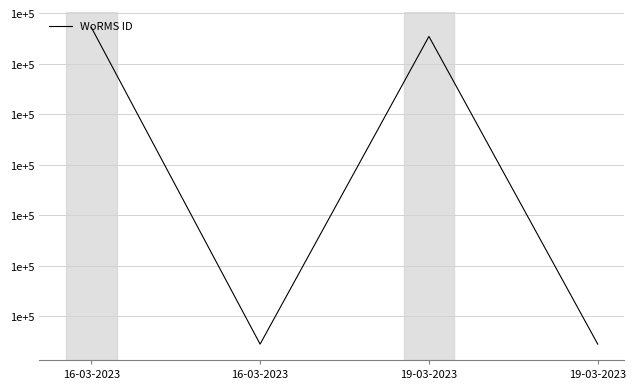

Which label corresponds to the smallest value in the chart?

16-03-2023